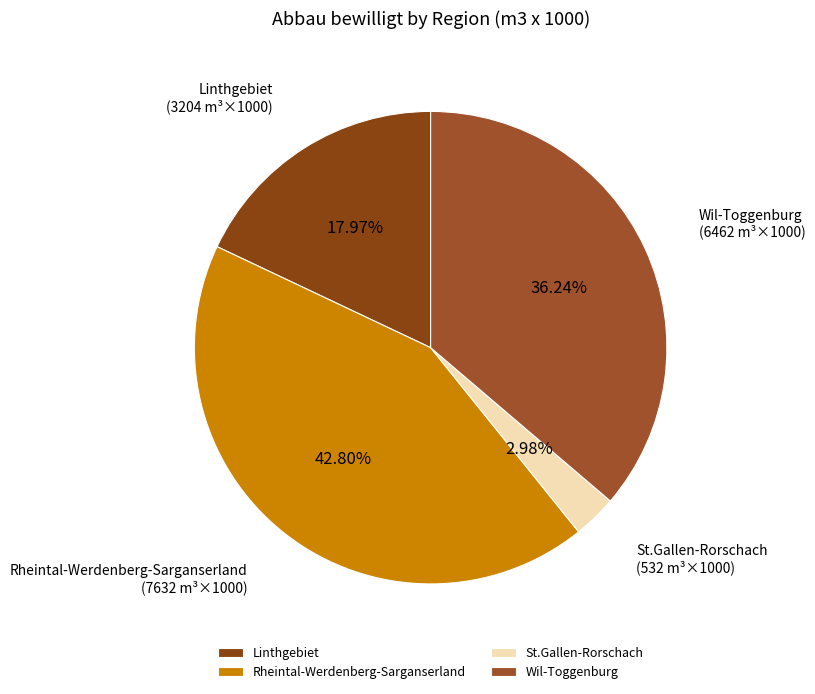

How many segments does this pie chart have?

4